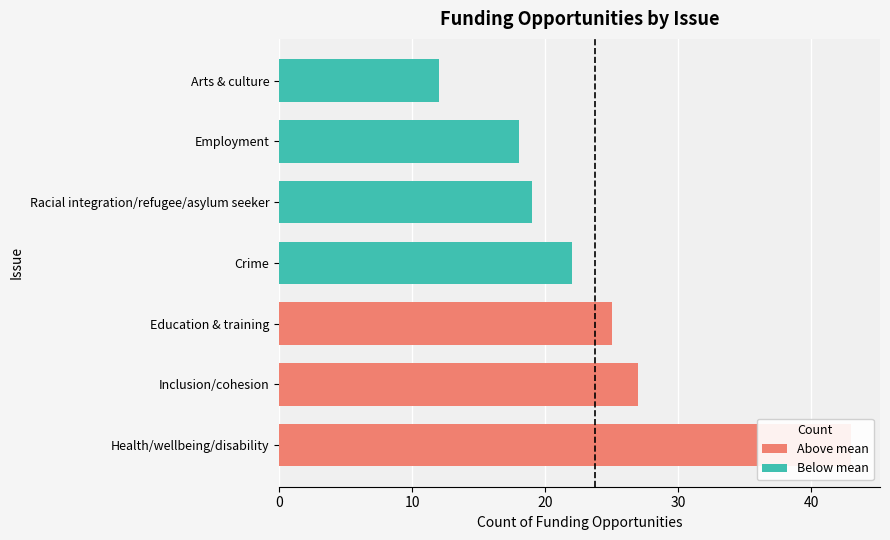

How many values are below 22?

3